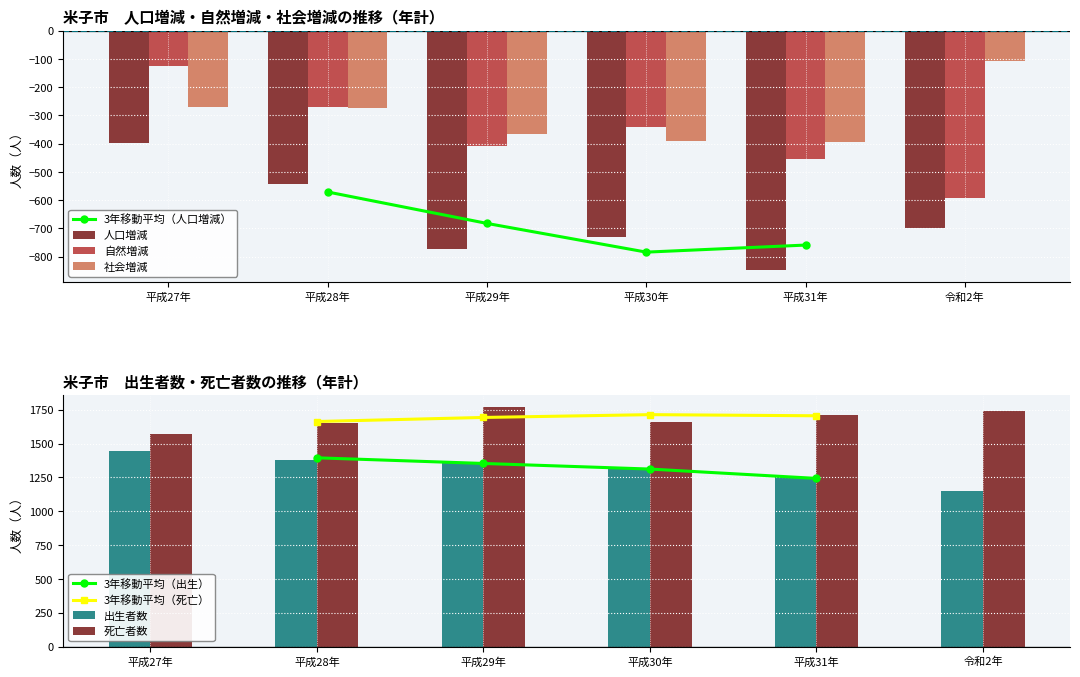

Where does the 出生者数 series first go above 1359?

平成27年